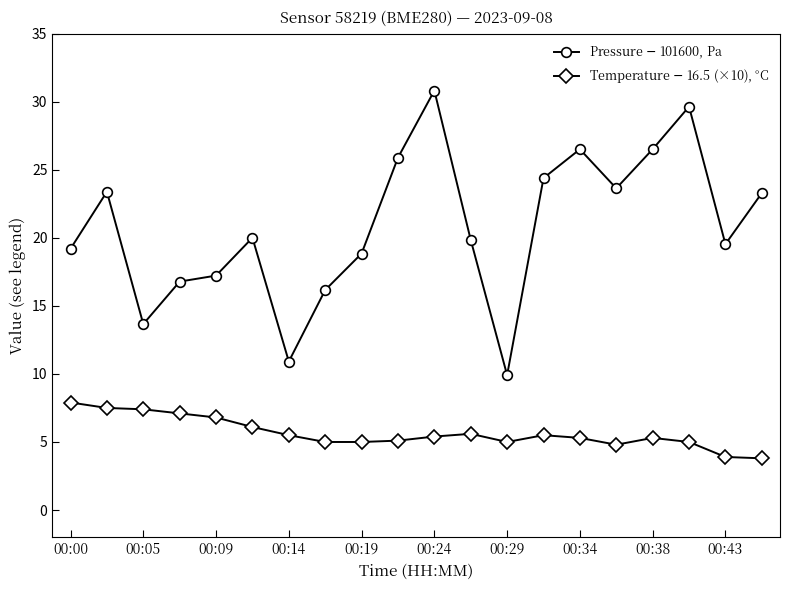

True or false: Pressure $-$ 101600, Pa and Temperature $-$ 16.5 (×10), °C intersect in this chart.

False